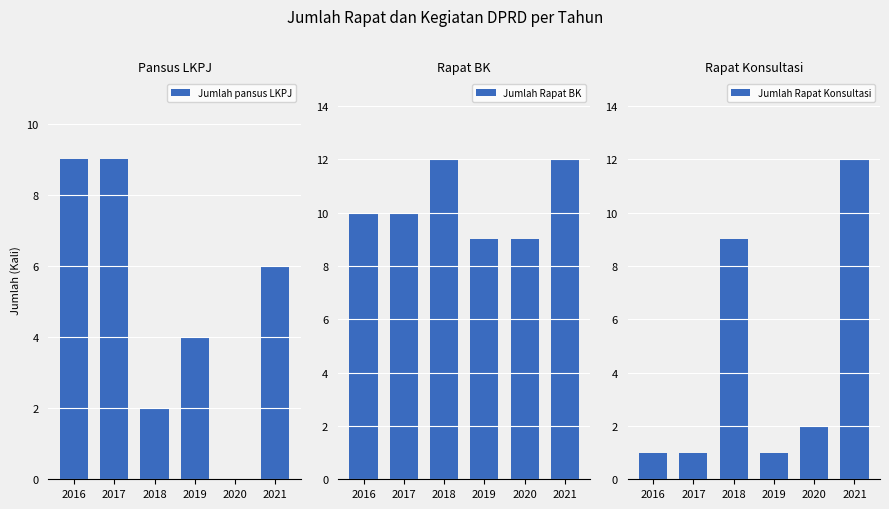

Where is Jumlah Rapat BK nearest to the value 10?

2016